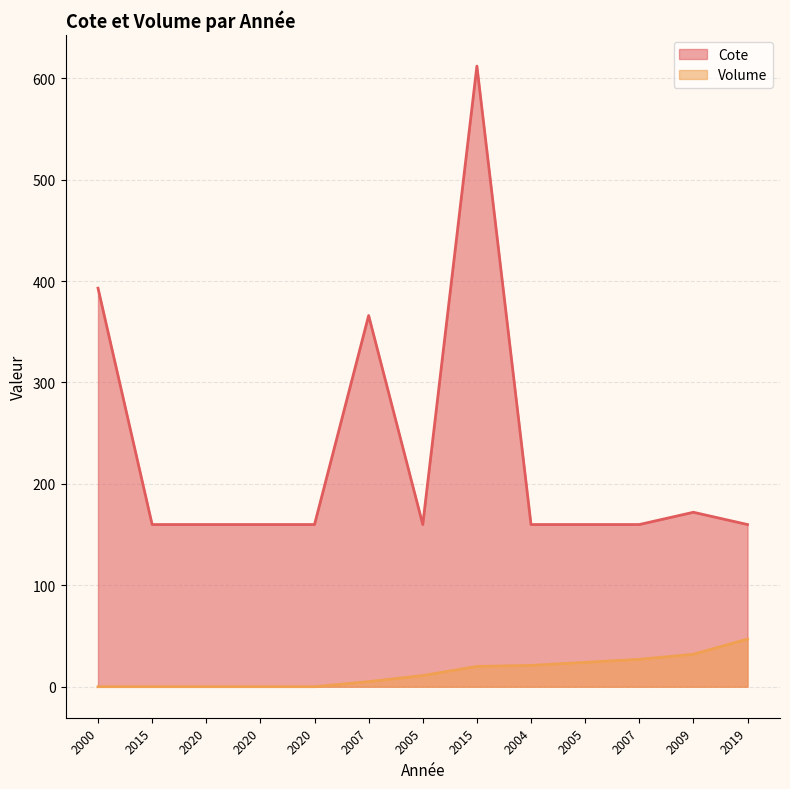

What is the label of the 3rd point from the right?

2007